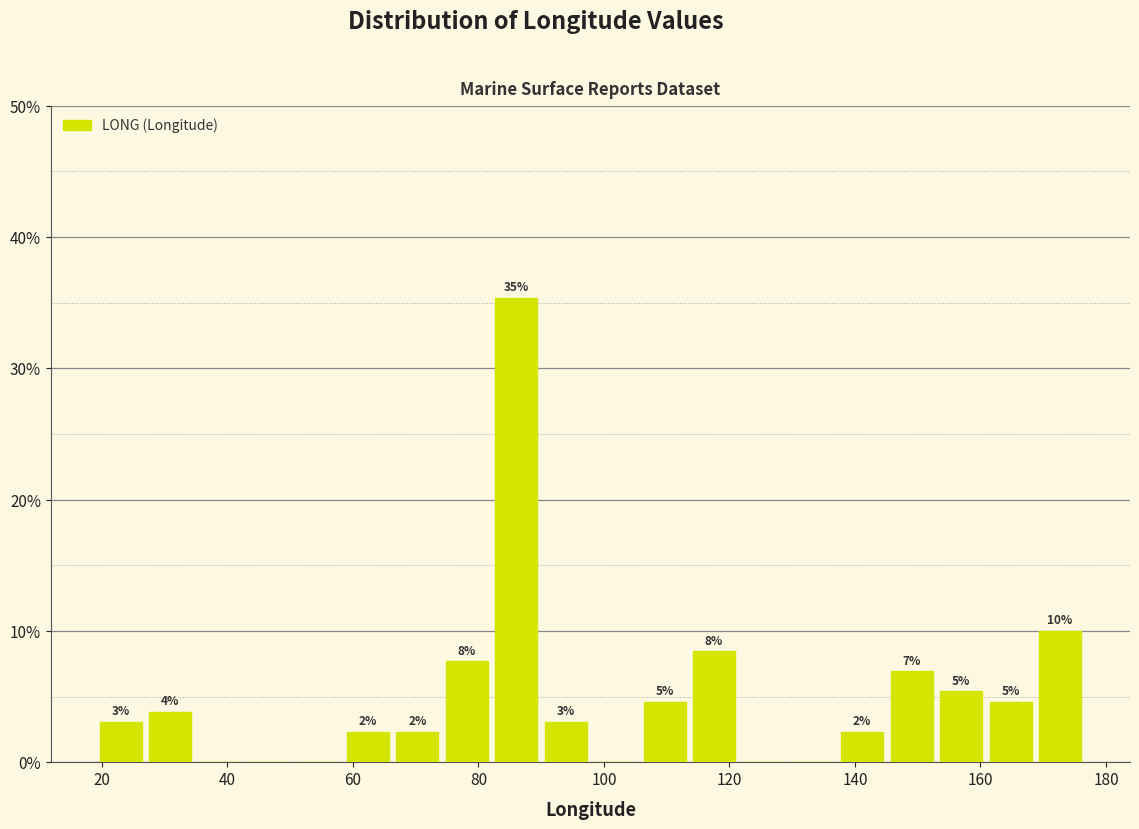

Around what value on the x-axis is the tallest bar? Give the approximate position of its centre, as read against the axis.

86